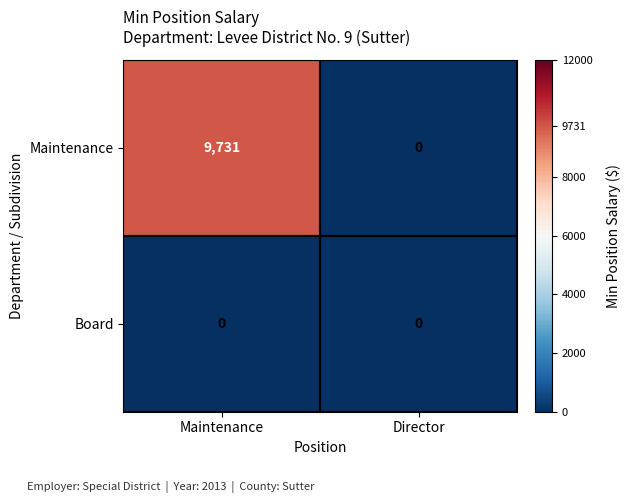

Which series has the largest total across all categories?

Maintenance